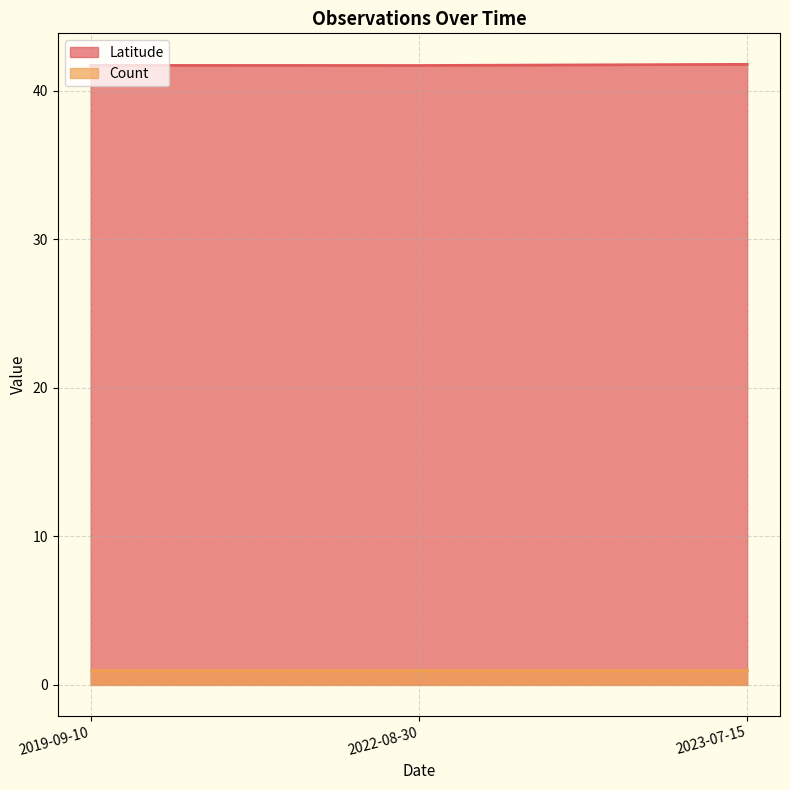

What is the average value of the Latitude series?

41.7